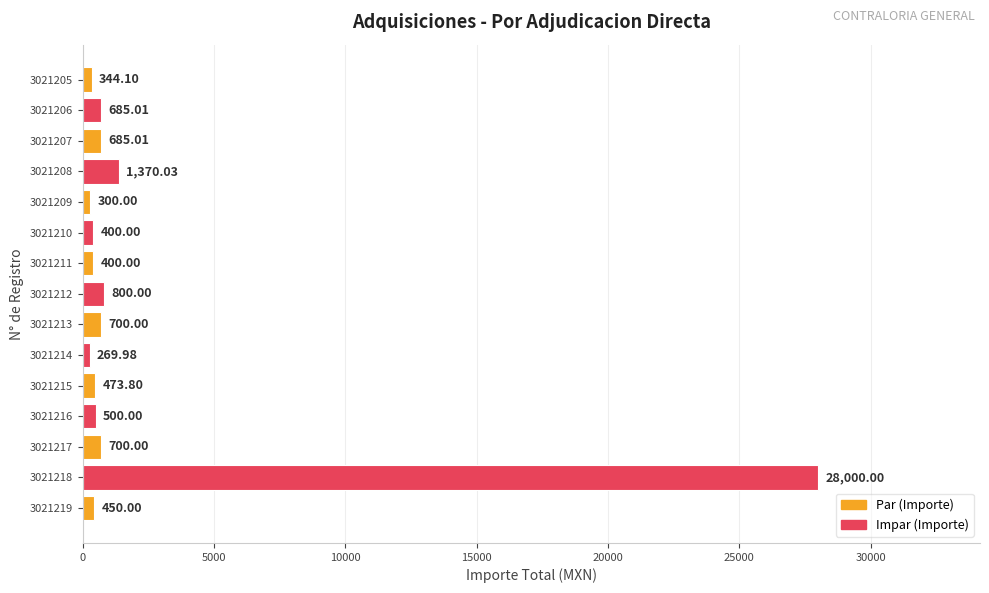

What is the average value?

2405.2